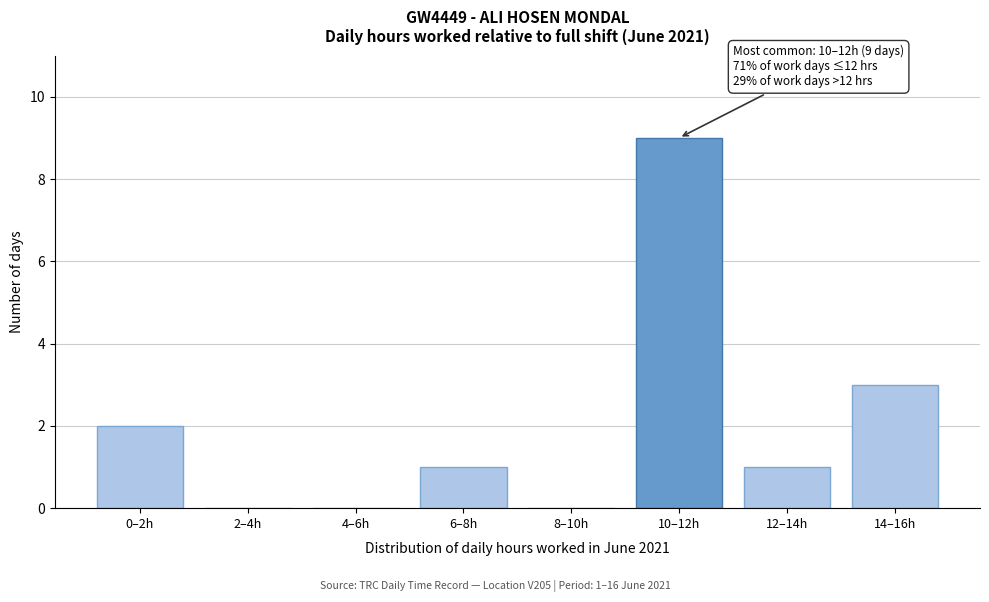

Reading left to right, extract all data points from this chart.

0–2h=2	2–4h=0	4–6h=0	6–8h=1	8–10h=0	10–12h=9	12–14h=1	14–16h=3